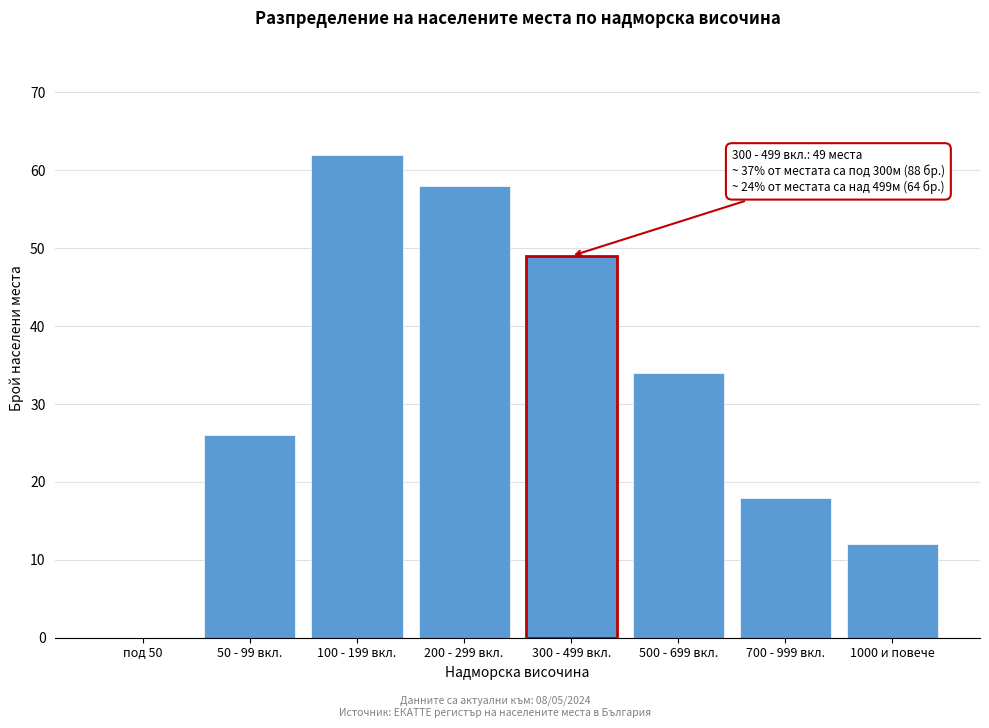

Reading right to left, extract all data points from this chart.

1000 и повече=12	700 - 999 вкл.=18	500 - 699 вкл.=34	300 - 499 вкл.=49	200 - 299 вкл.=58	100 - 199 вкл.=62	50 - 99 вкл.=26	под 50=0